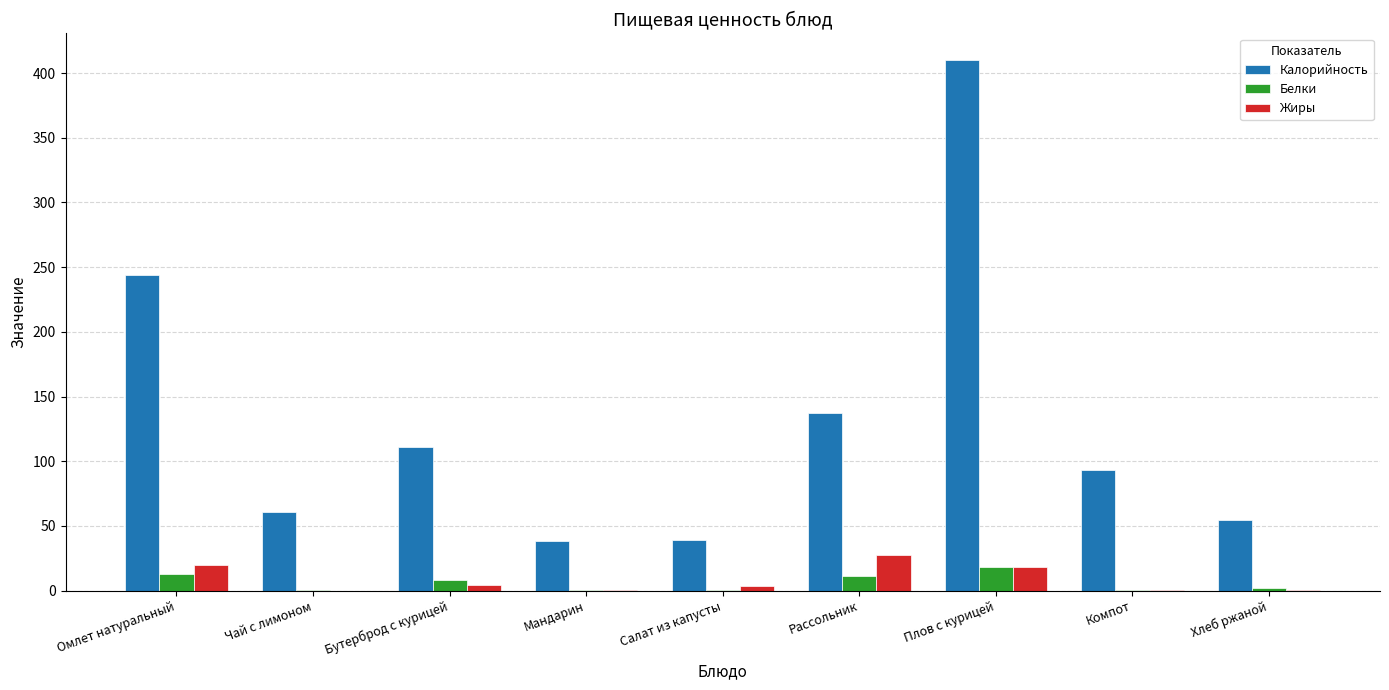

Are the bars horizontal?

No